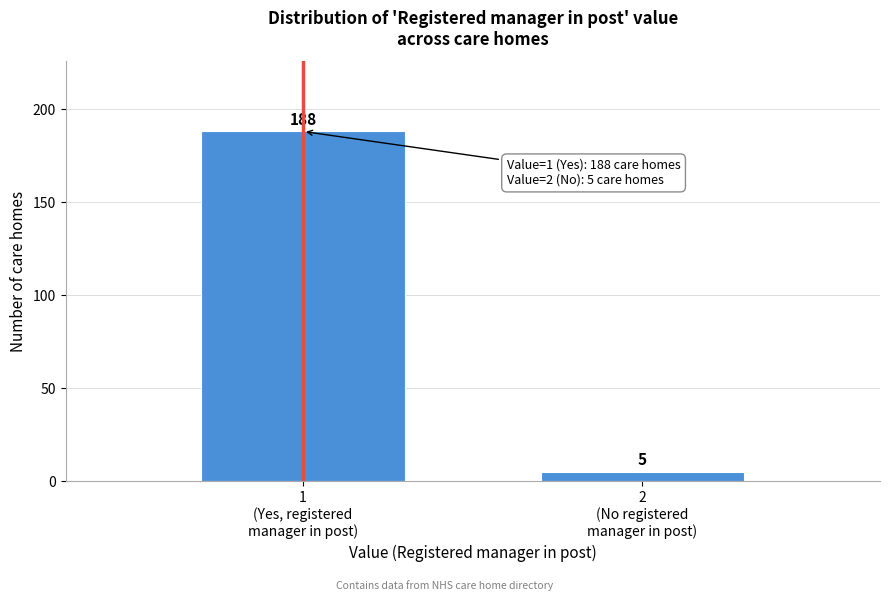

Reading left to right, extract all data points from this chart.

188	5